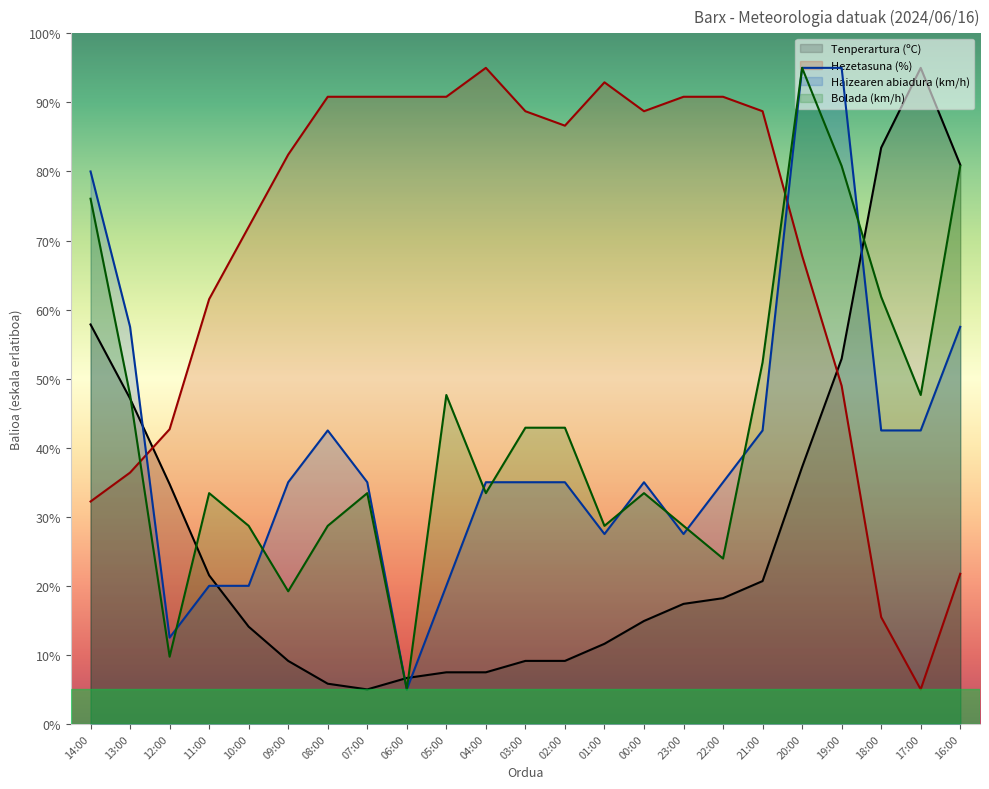

Where do Bolada (km/h) and Haizearen abiadura (km/h) first cross each other?

12:00 and 11:00